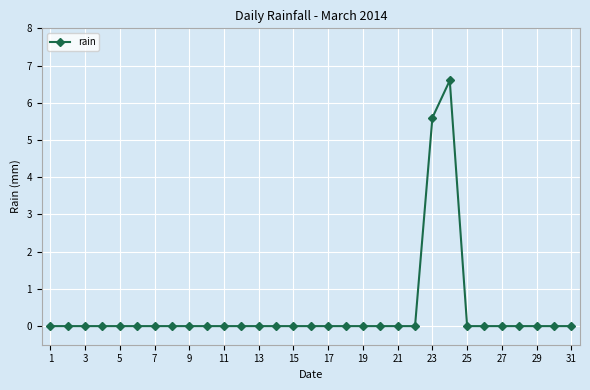

What is the maximum value shown in the chart?

6.6